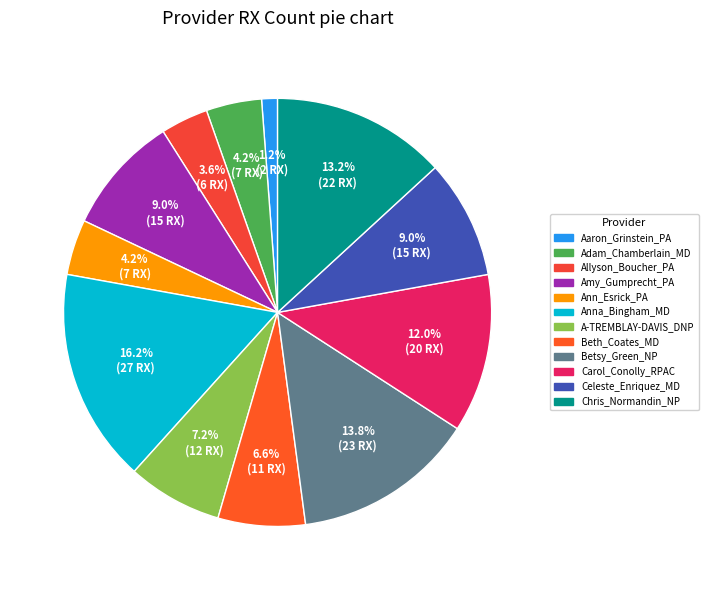

To the nearest percent, what portion does Celeste_Enriquez_MD represent?

9%